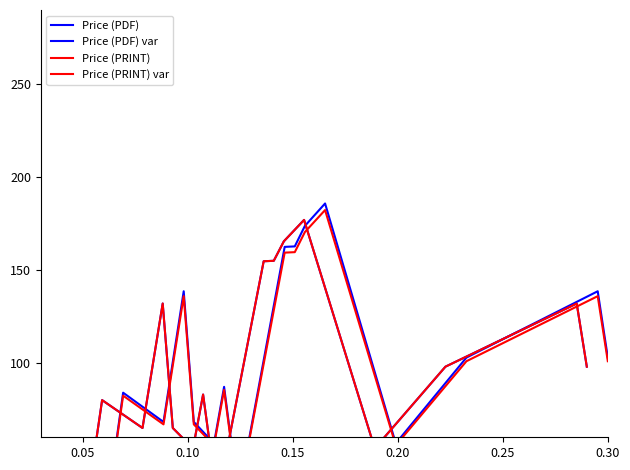

The Price (PRINT) series shows 54.3 at 0.05. True or false?

True